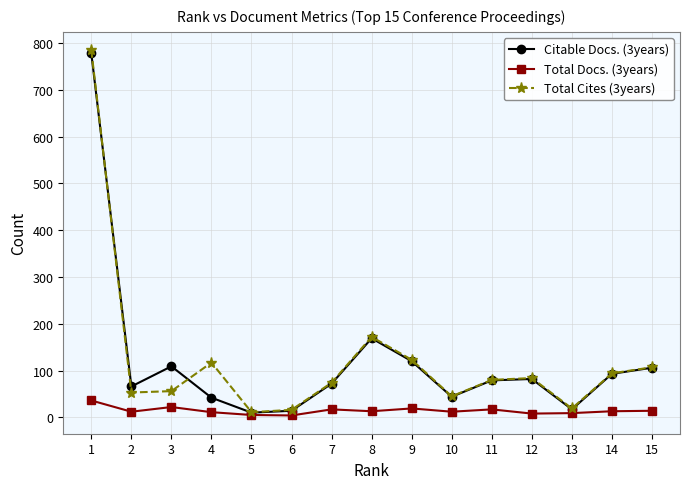

The value of Total Cites (3years) at 1 is 487. True or false?

False